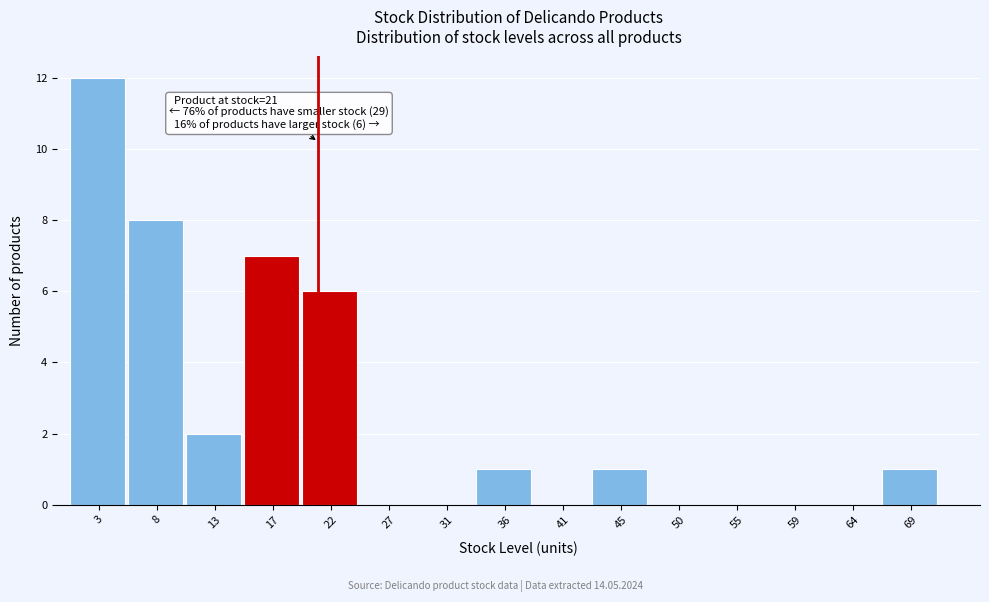

Over which range of the x-axis is the bar tallest?

1.0 to 5.5